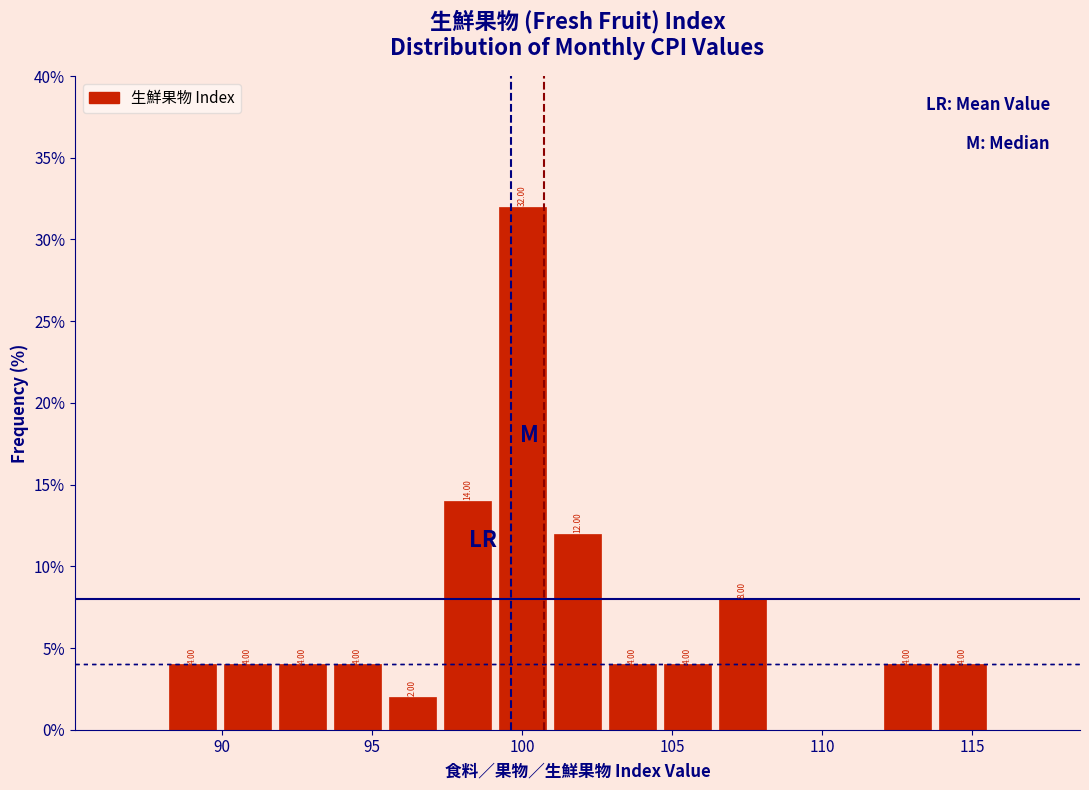

Read against the x-axis, roughly where is the centre of the tallest bar?

100.0